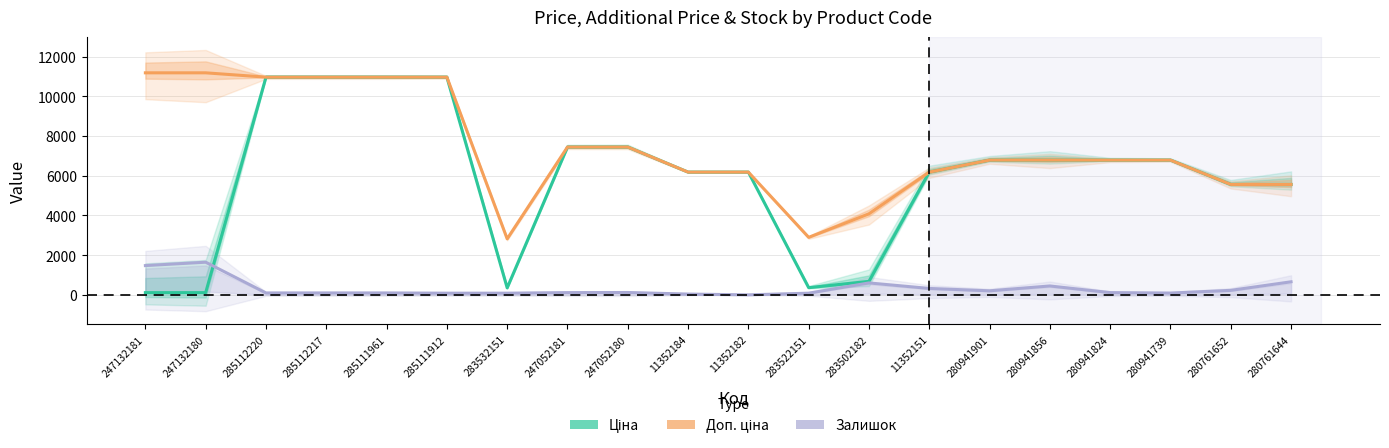

How many categories are shown in the chart?

20